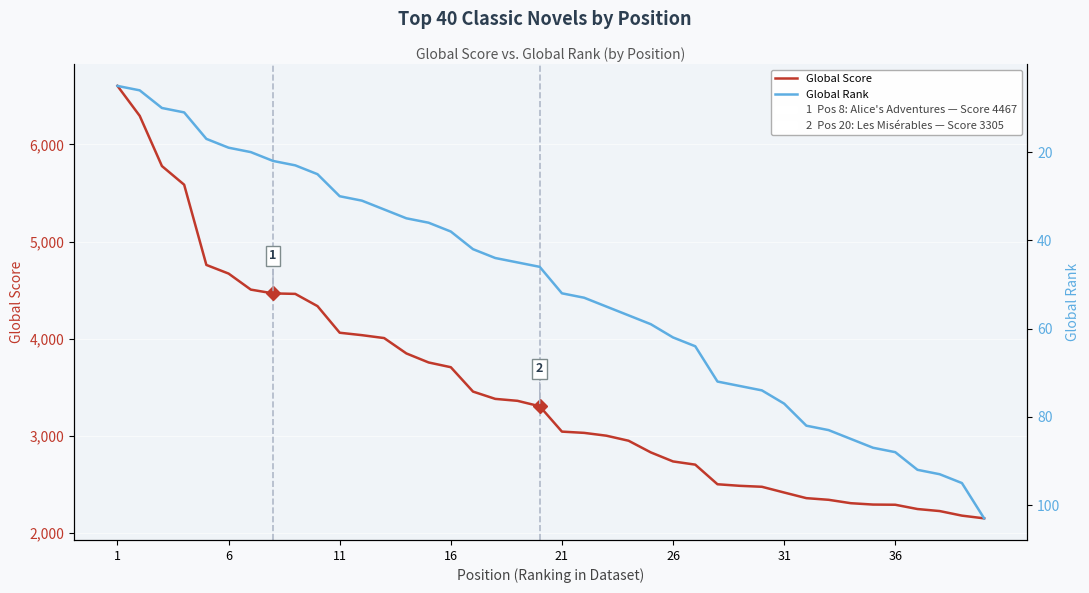

What is the average value of the Global Rank series?

51